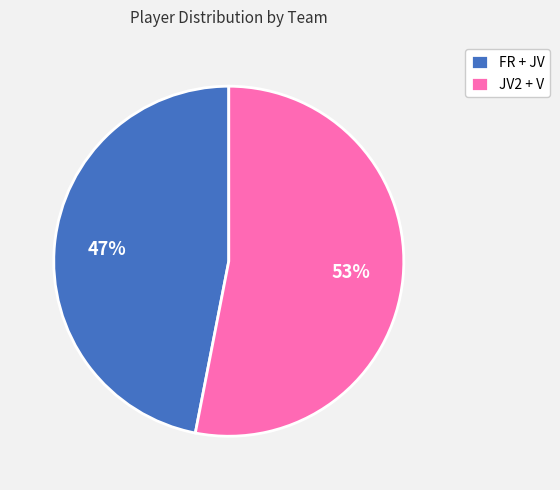

Rank the categories by value from highest to lowest.

JV2 + V, FR + JV